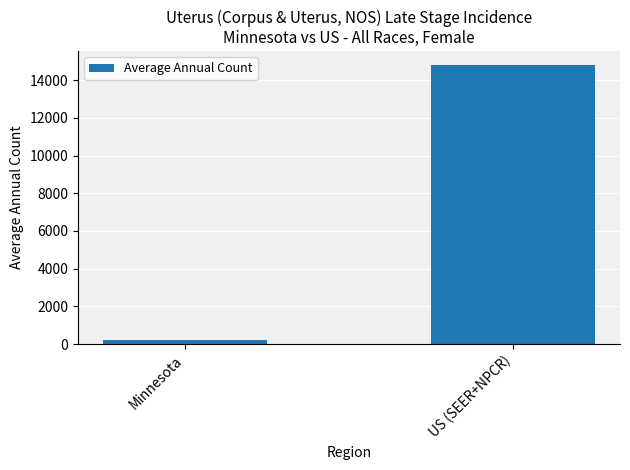

Reading left to right, what are all the values shown in this chart?

Minnesota=237	US (SEER+NPCR)=14797